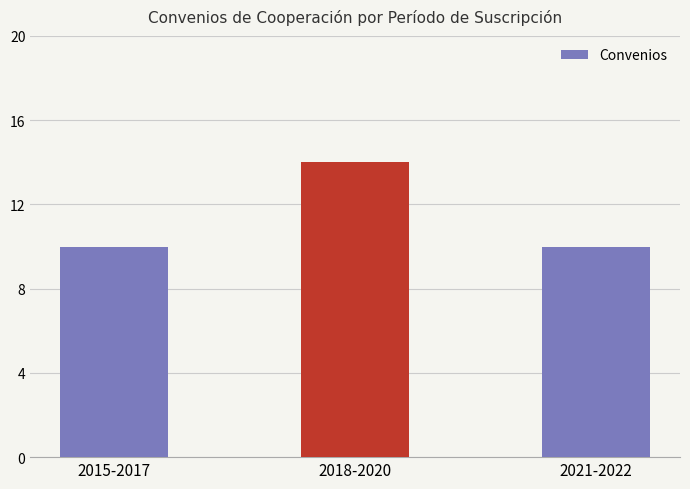

Reading left to right, what are all the values shown in this chart?

2015-2017=10	2018-2020=14	2021-2022=10